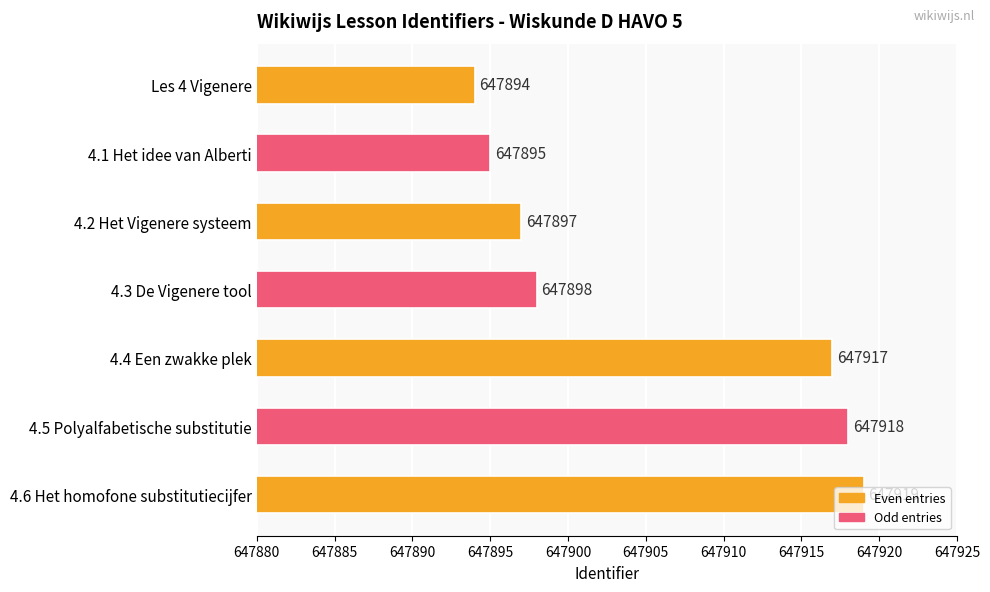

How many data points are less than 647898?

3